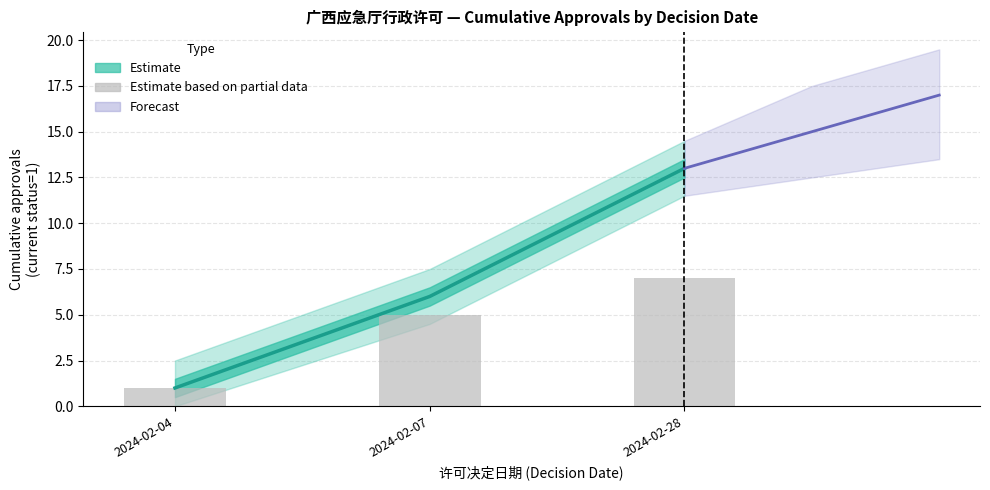

Where does the data first go above 5?

2024-02-28